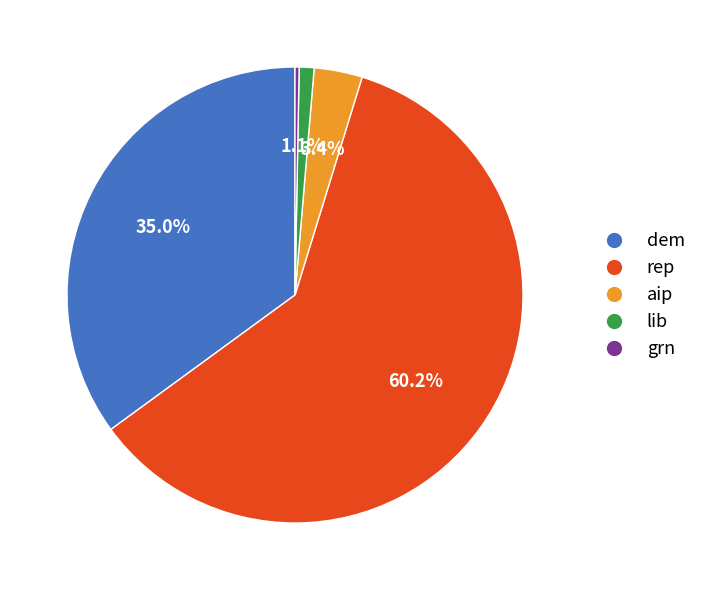

To the nearest percent, what percentage of the pie is aip?

3%